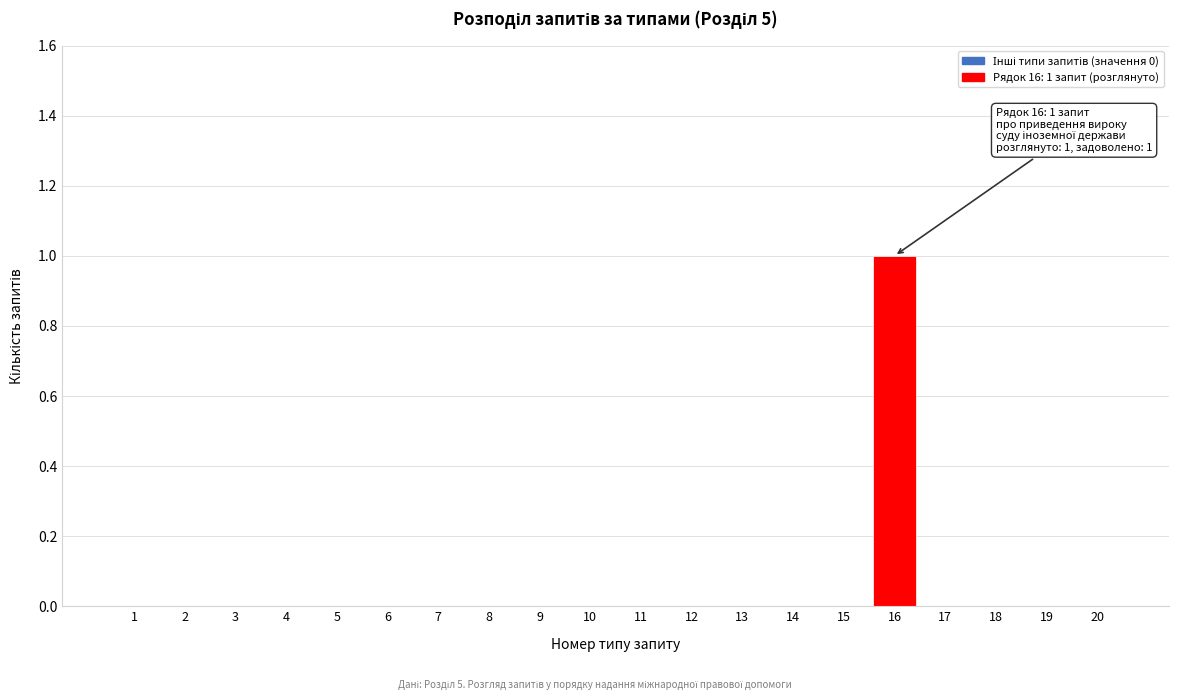

Reading left to right, what are all the values shown in this chart?

1=0	2=0	3=0	4=0	5=0	6=0	7=0	8=0	9=0	10=0	11=0	12=0	13=0	14=0	15=0	16=1	17=0	18=0	19=0	20=0